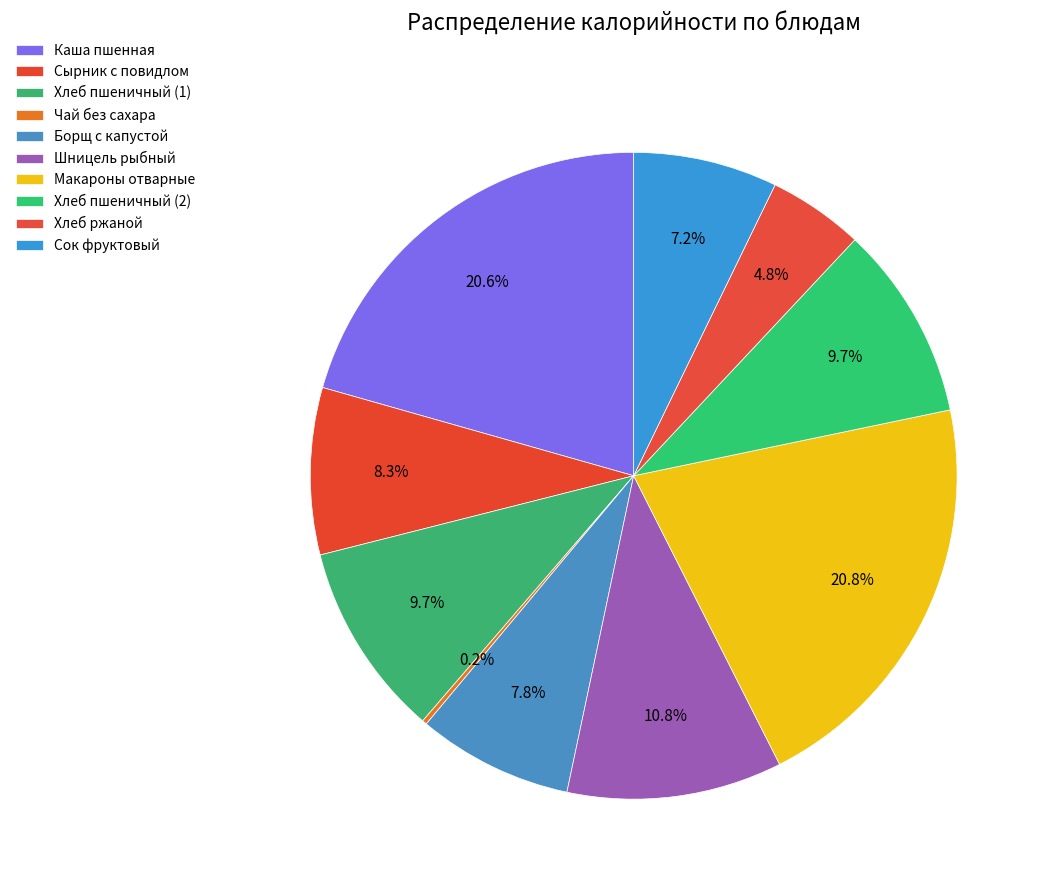

How many segments does this pie chart have?

10